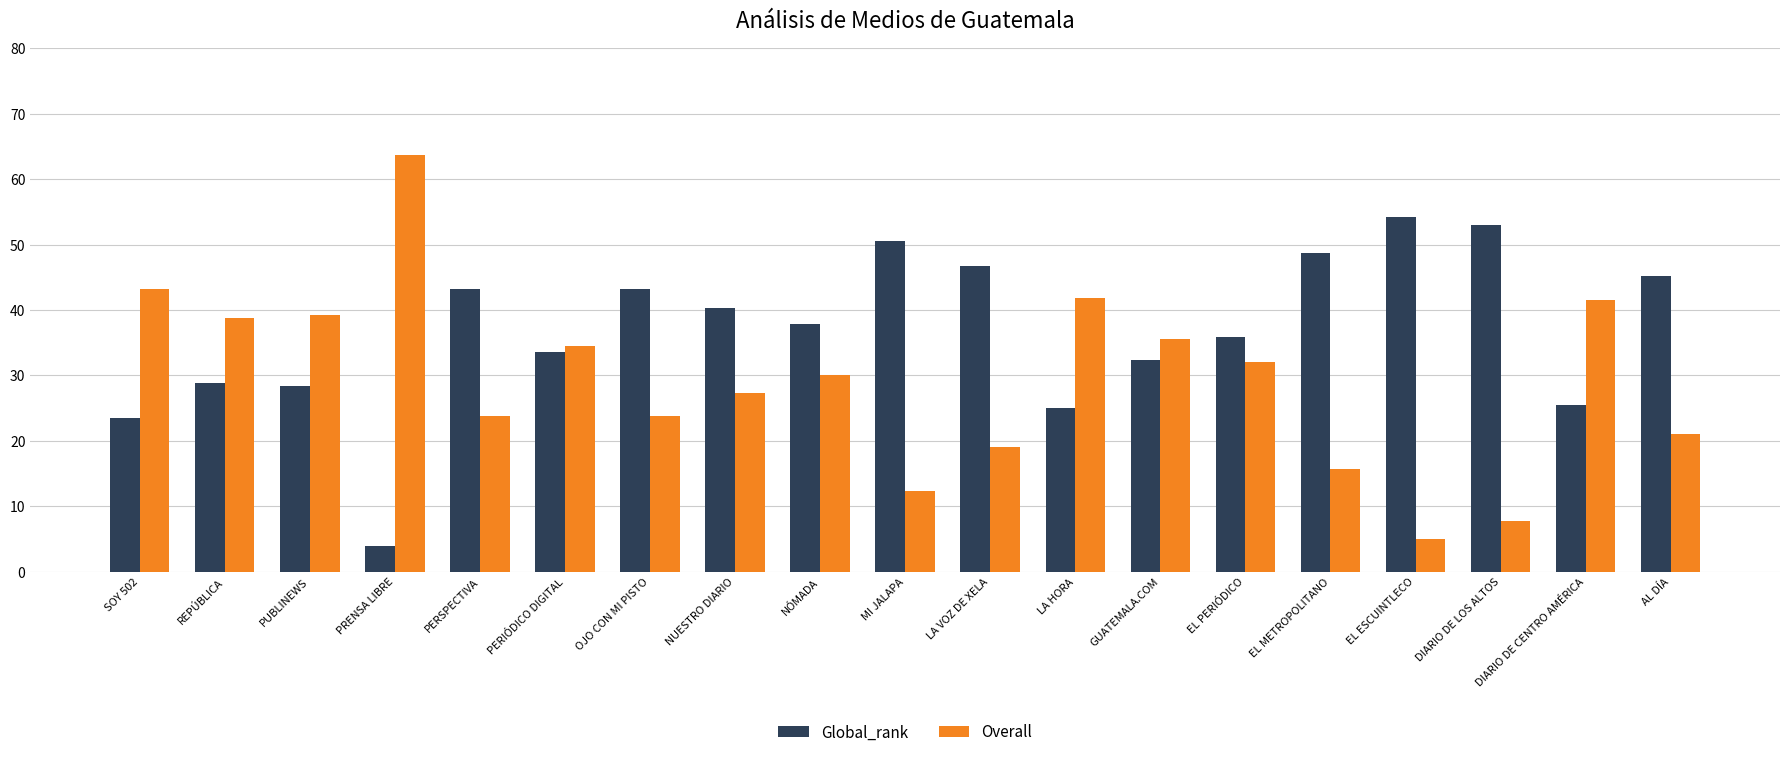

Rank the series by their maximum value, from lowest to highest.

Global_rank, Overall